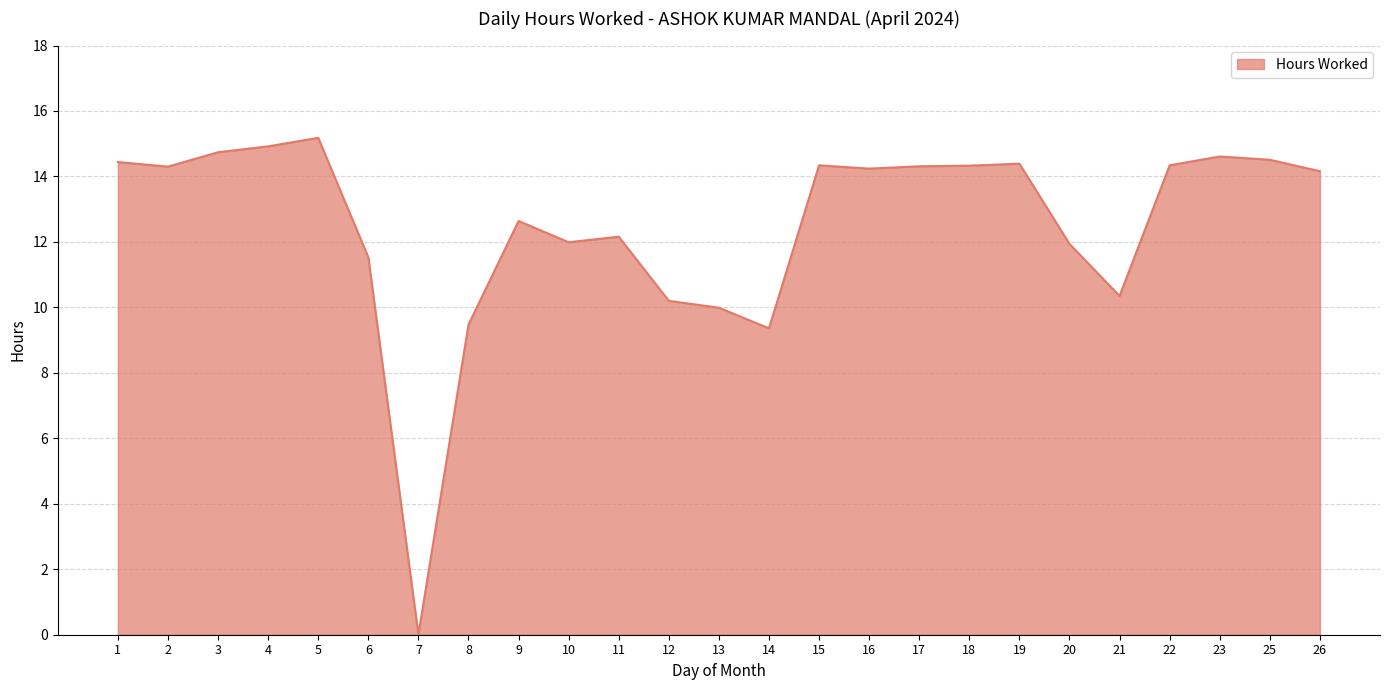

At which label does the data first exceed 14?

1